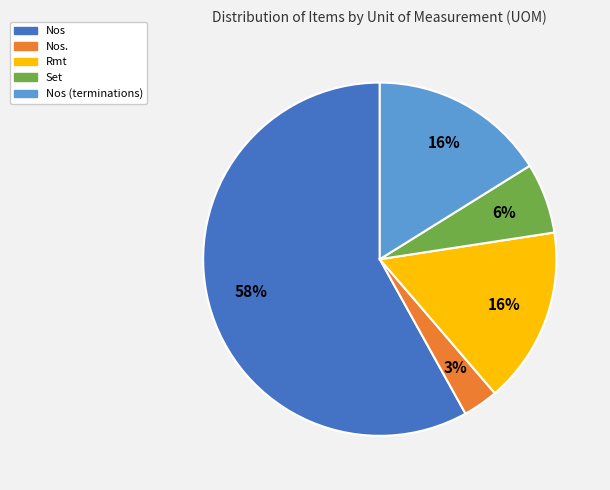

To the nearest percent, what is the average slice percentage?

20%